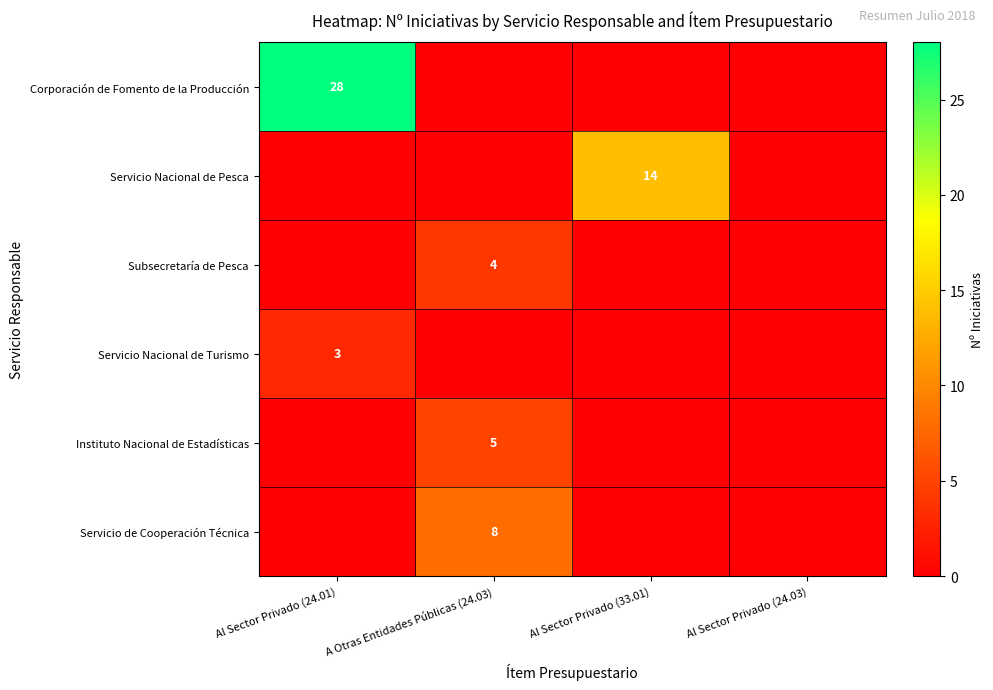

True or false: Subsecretaría de Pesca has a value of 4 at A Otras Entidades Públicas (24.03).

True